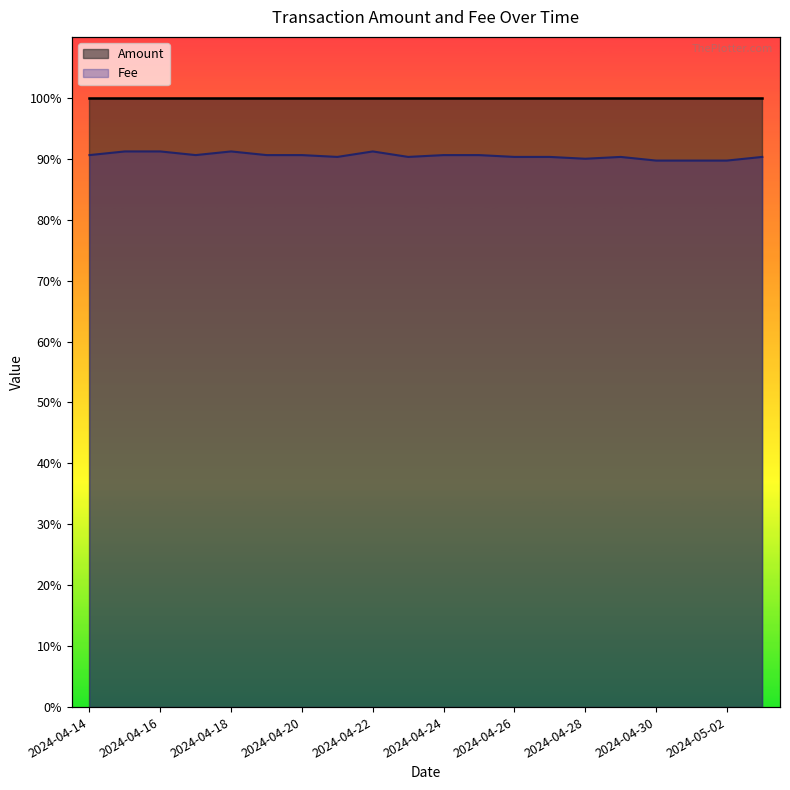

True or false: Amount has more than 0 points higher than both neighbors.

False